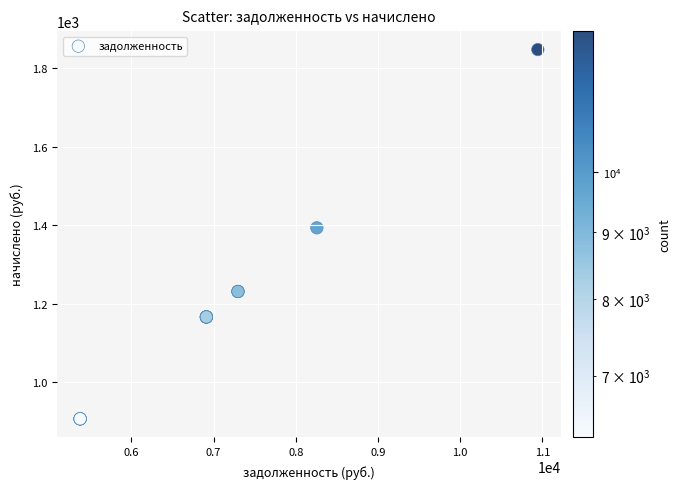

What Y value in the scatter plot is closest to 1377?

1393.2